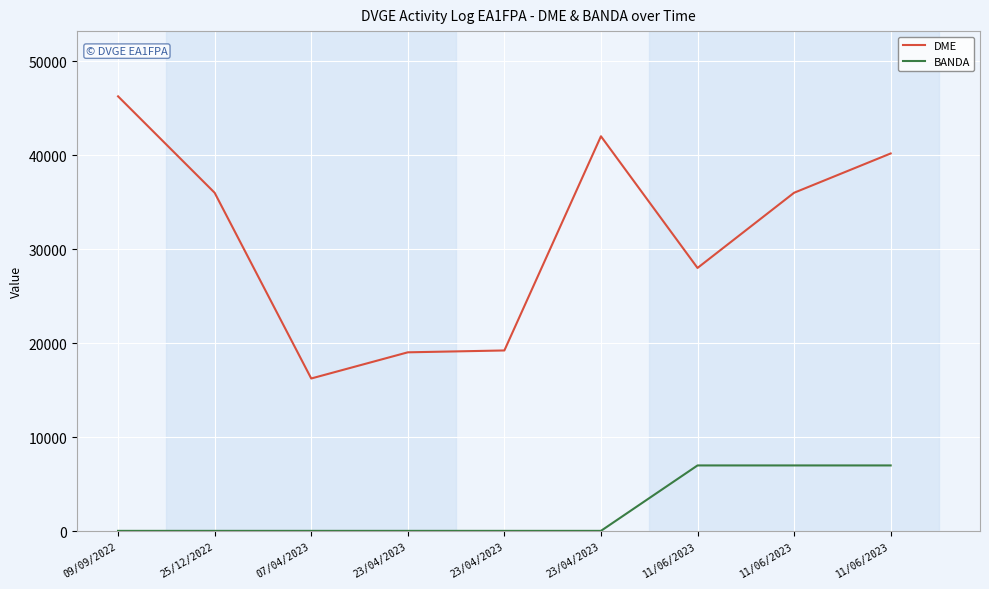

What are all the series names shown in the legend?

DME, BANDA